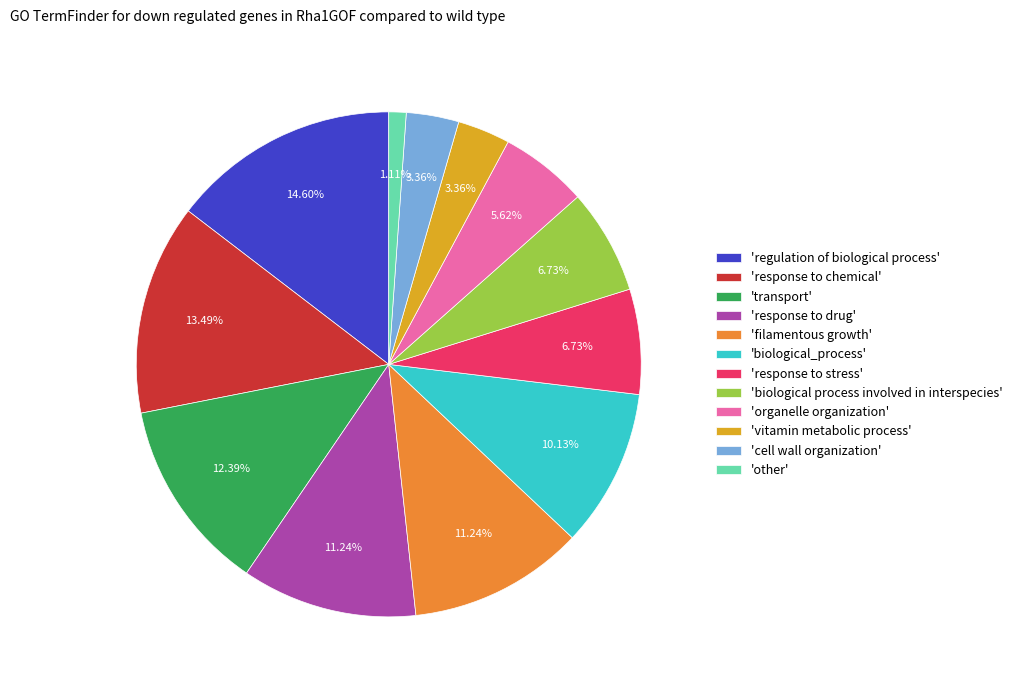

Which slice is the smallest?

'other'